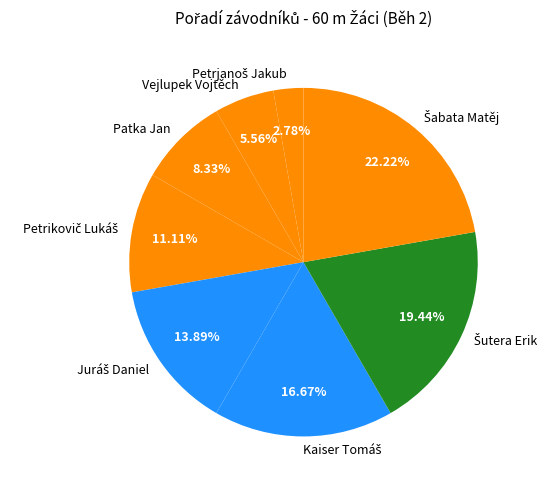

To the nearest percent, what is the average slice percentage?

12%